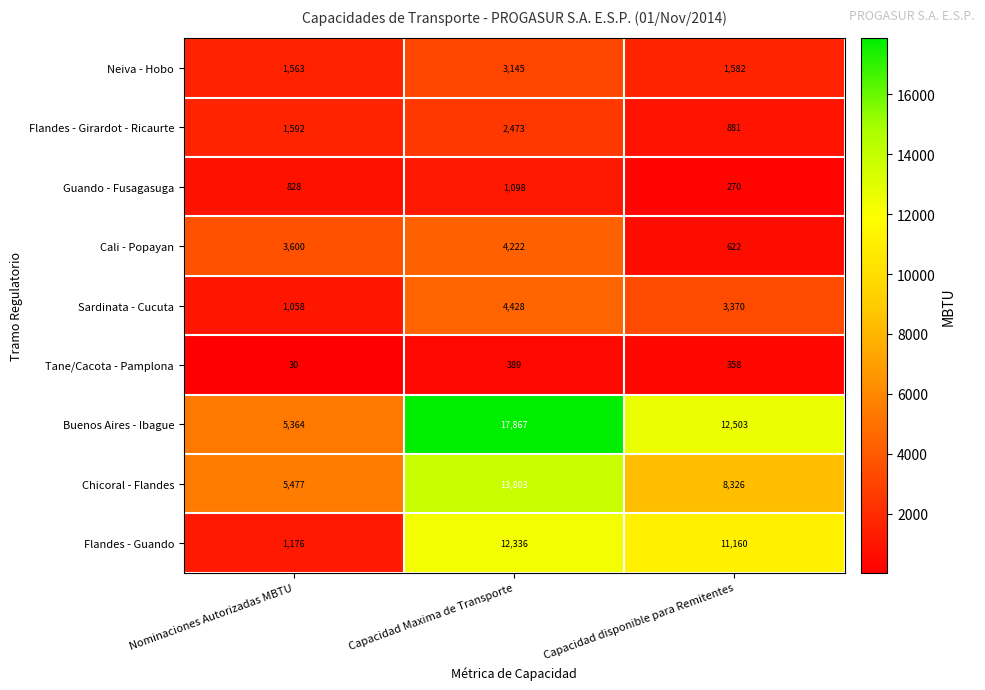

Which label corresponds to the largest value in the chart?

Capacidad Maxima de Transporte